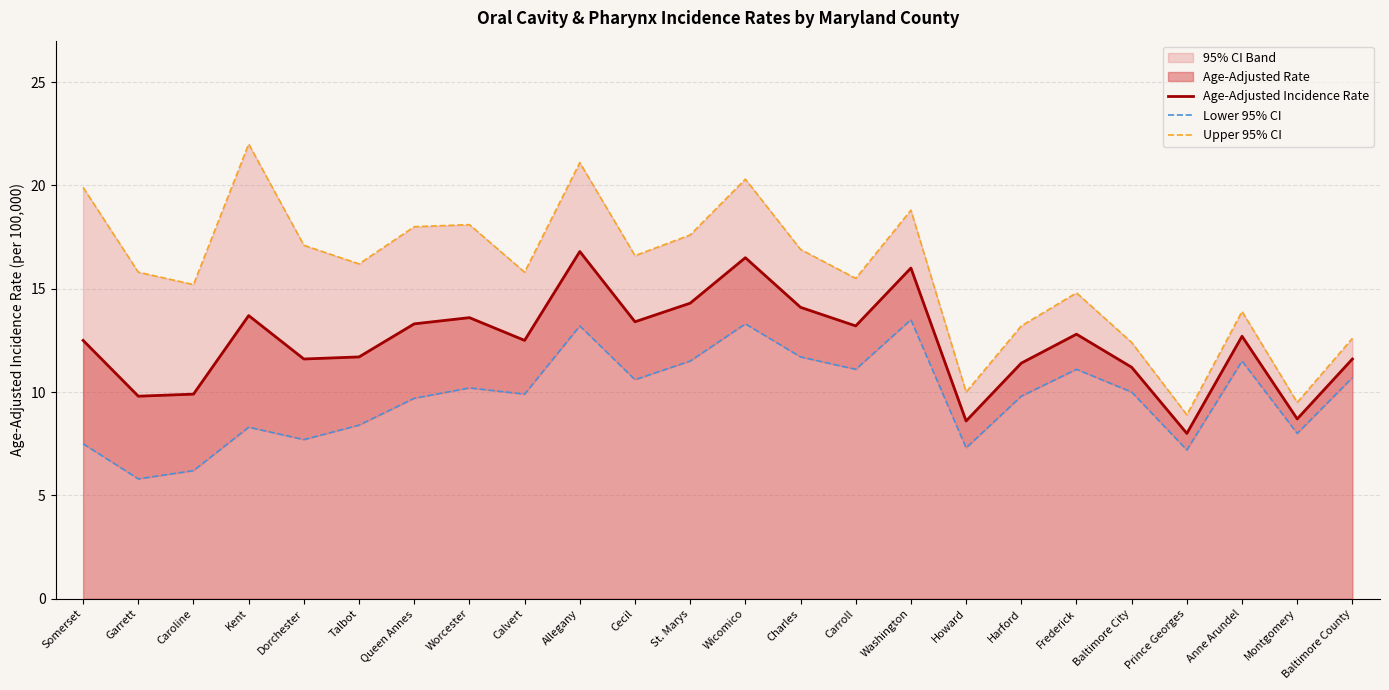

Rank the categories by Upper 95% CI value from highest to lowest.

Kent, Allegany, Wicomico, Somerset, Washington, Worcester, Queen Annes, St. Marys, Dorchester, Charles, Cecil, Talbot, Garrett, Calvert, Carroll, Caroline, Frederick, Anne Arundel, Harford, Baltimore County, Baltimore City, Howard, Montgomery, Prince Georges